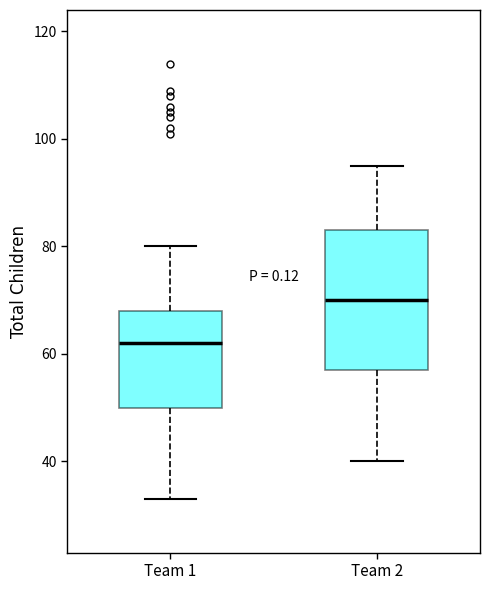

Which box is the tallest, from its lower edge to its upper edge?

Team 2